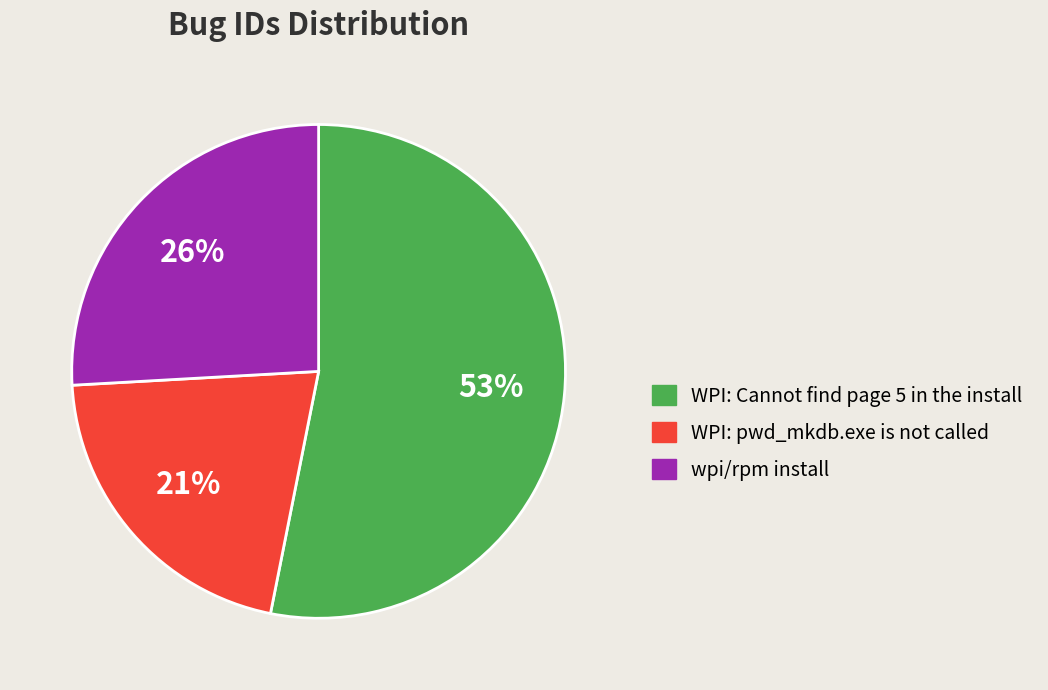

Does wpi/rpm install represent more than half of the total?

No